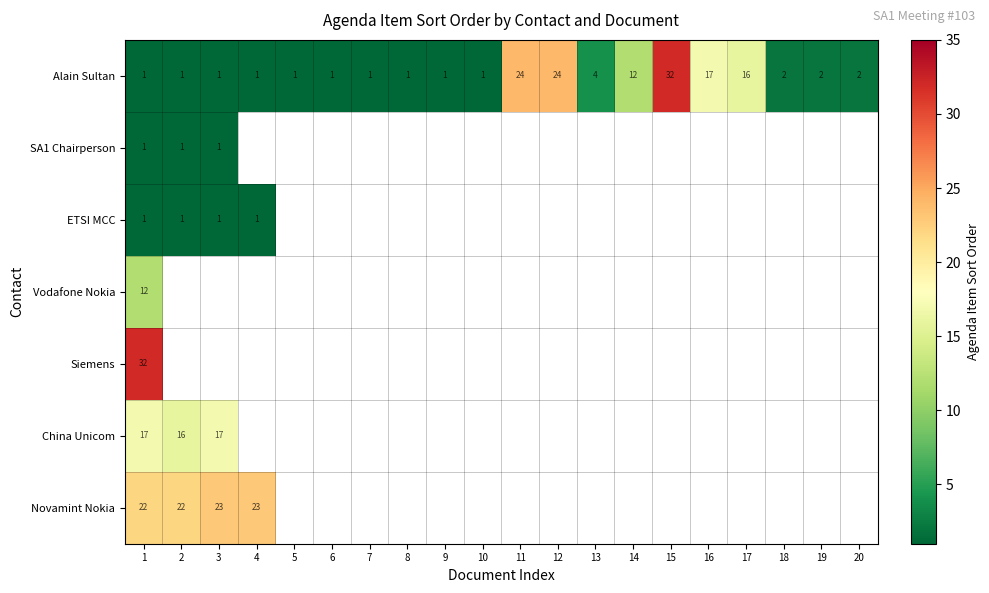

At which label does Alain Sultan reach its peak?

15